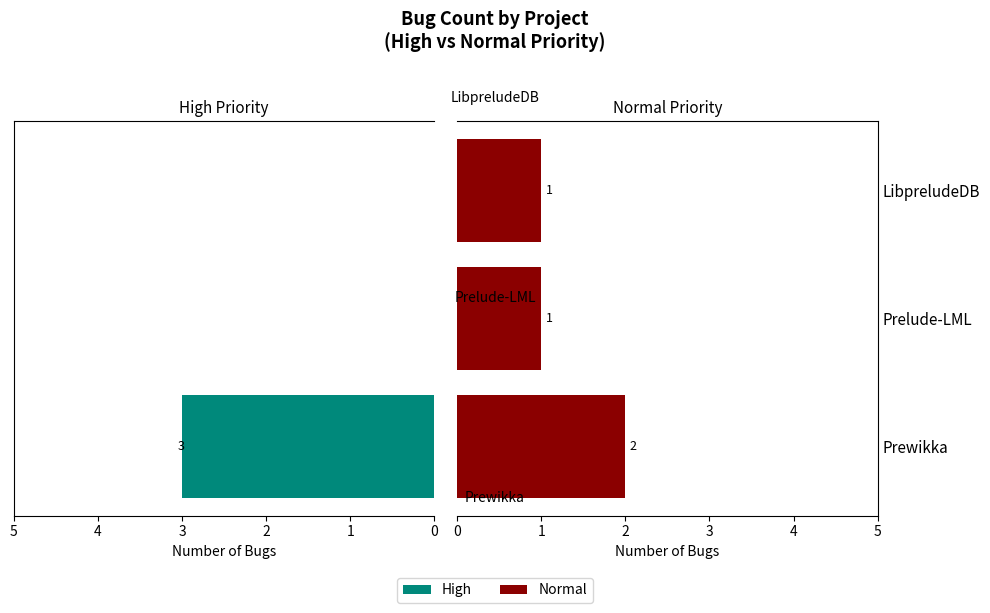

What is the total value across all series at Prewikka?

5